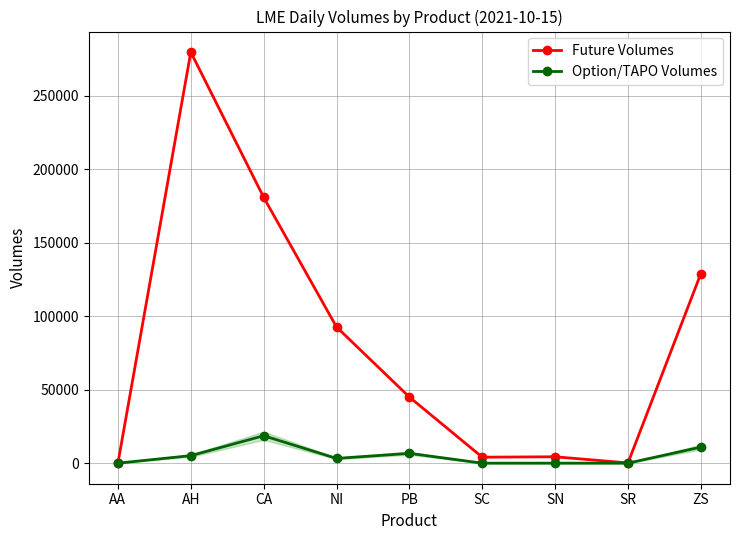

The value of Future Volumes at ZS is 128946. True or false?

True